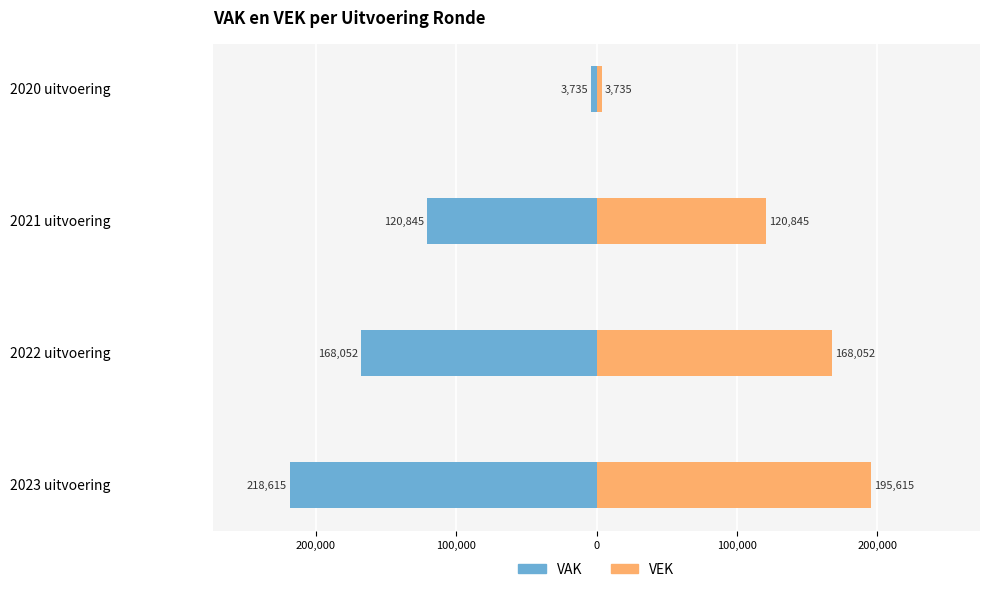

How many VAK values are between -168052 and -3735?

3